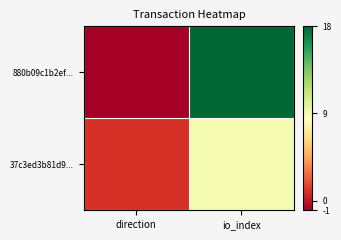

What is the difference between the highest and lowest values at io_index?

9